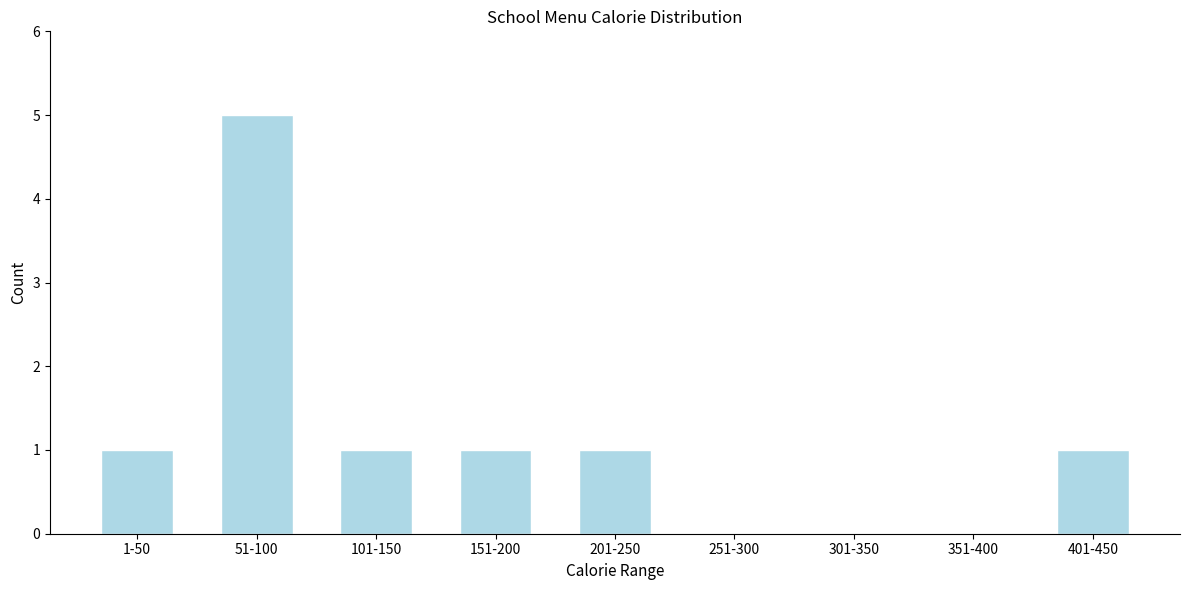

Reading left to right, transcribe all the data shown in this chart.

1-50=1	51-100=5	101-150=1	151-200=1	201-250=1	251-300=0	301-350=0	351-400=0	401-450=1